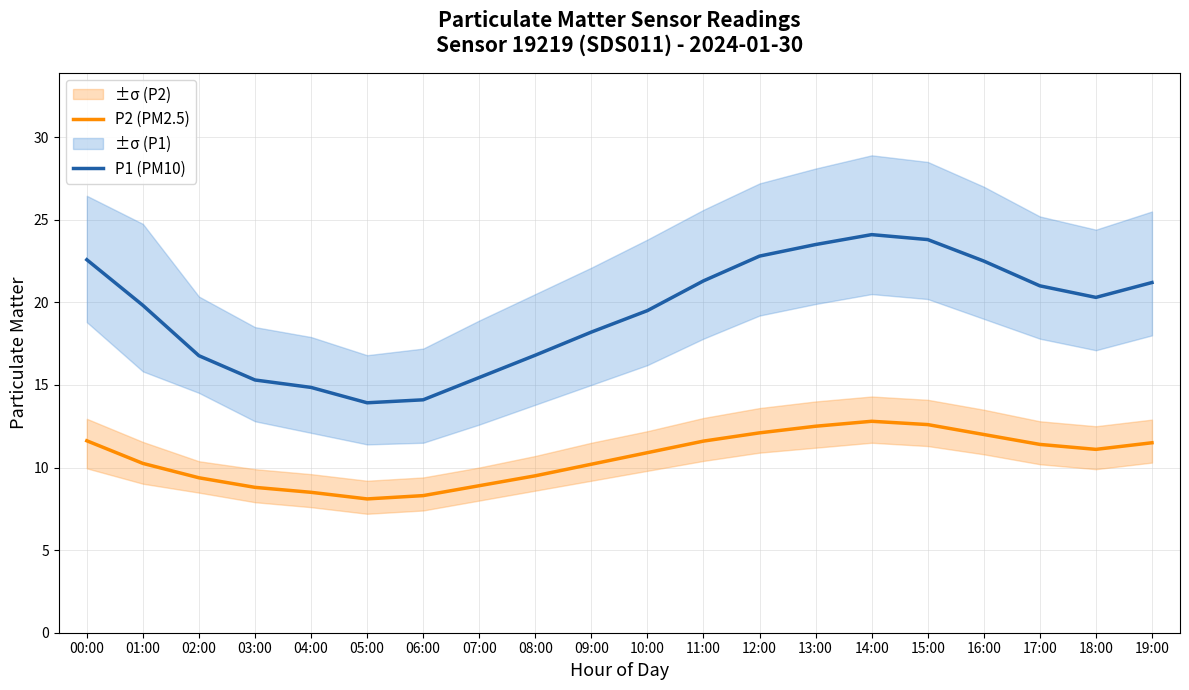

At how many categories does at least one series exceed 9?

20